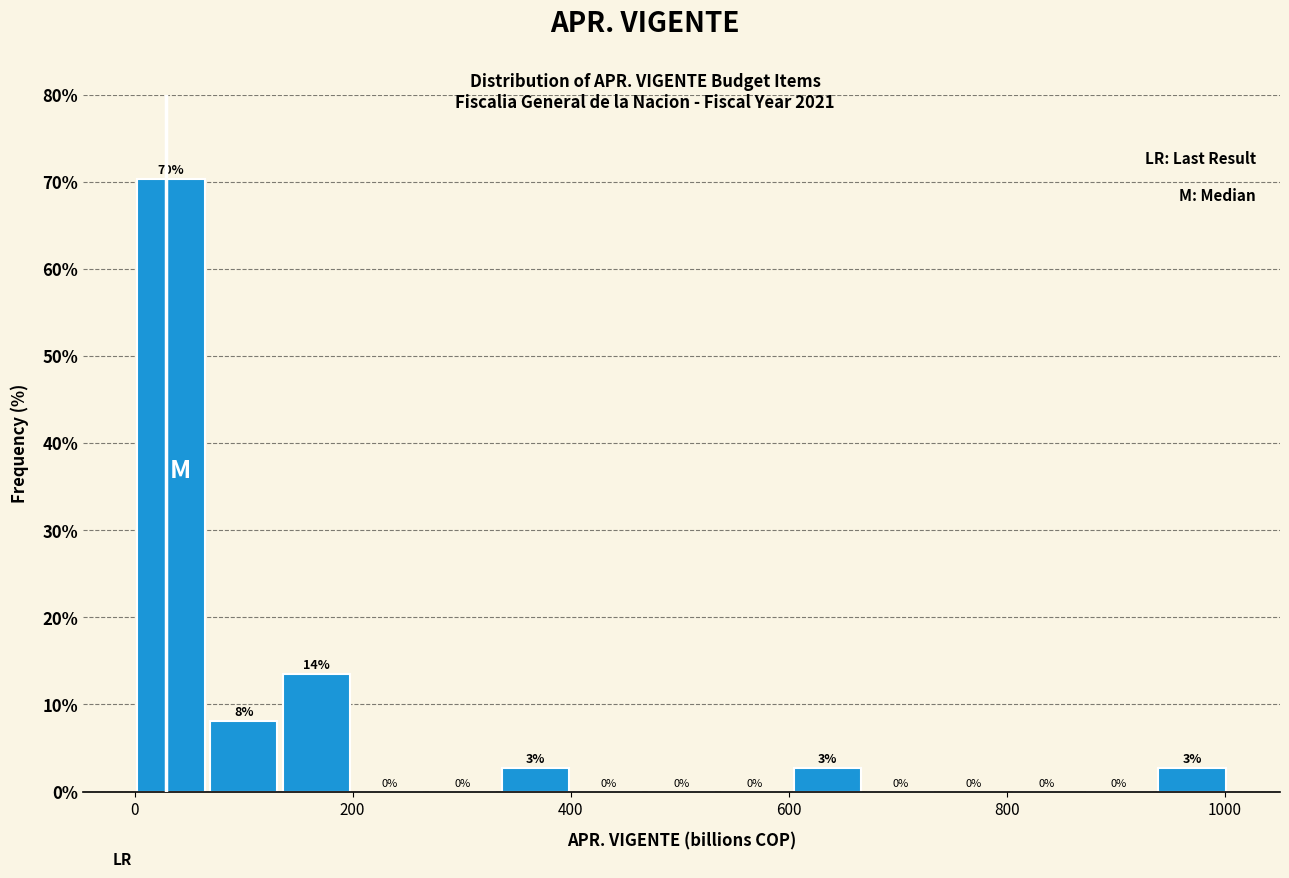

Read against the x-axis, roughly where is the centre of the tallest bar?

40